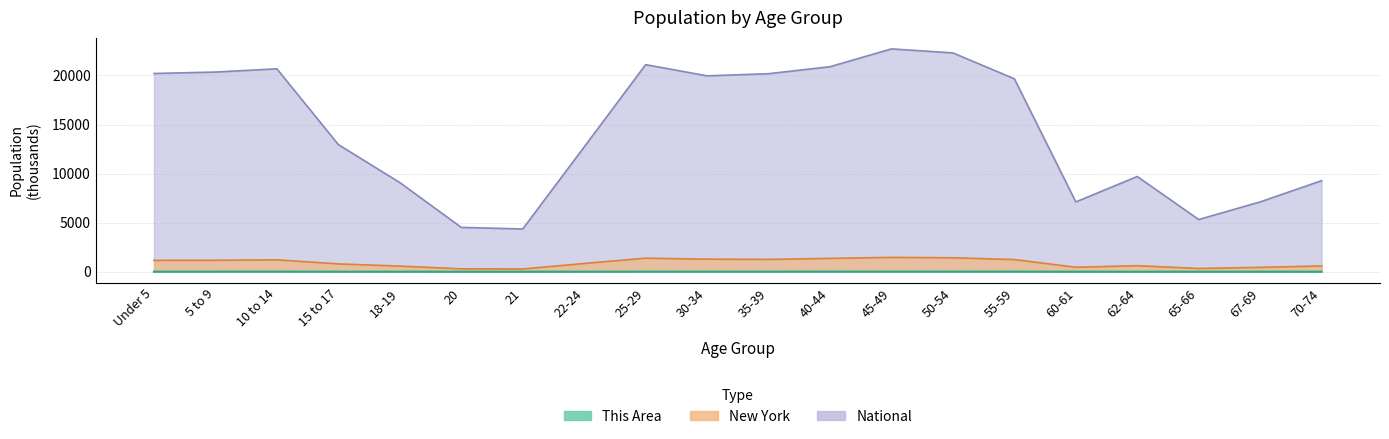

True or false: New York and This Area cross at least once.

False